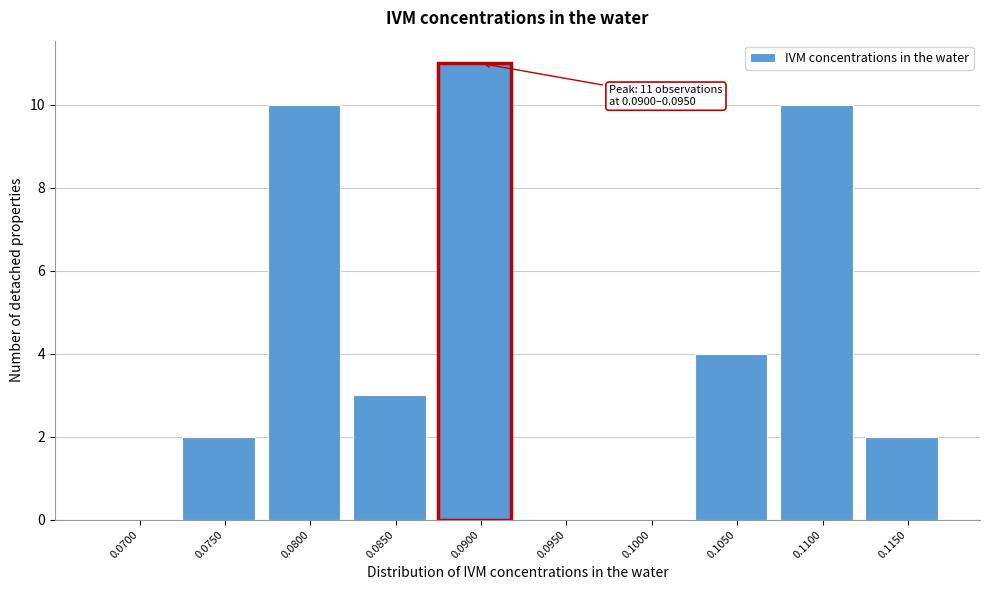

Reading left to right, transcribe all the data shown in this chart.

0.0700=0	0.0750=2	0.0800=10	0.0850=3	0.0900=11	0.0950=0	0.1000=0	0.1050=4	0.1100=10	0.1150=2